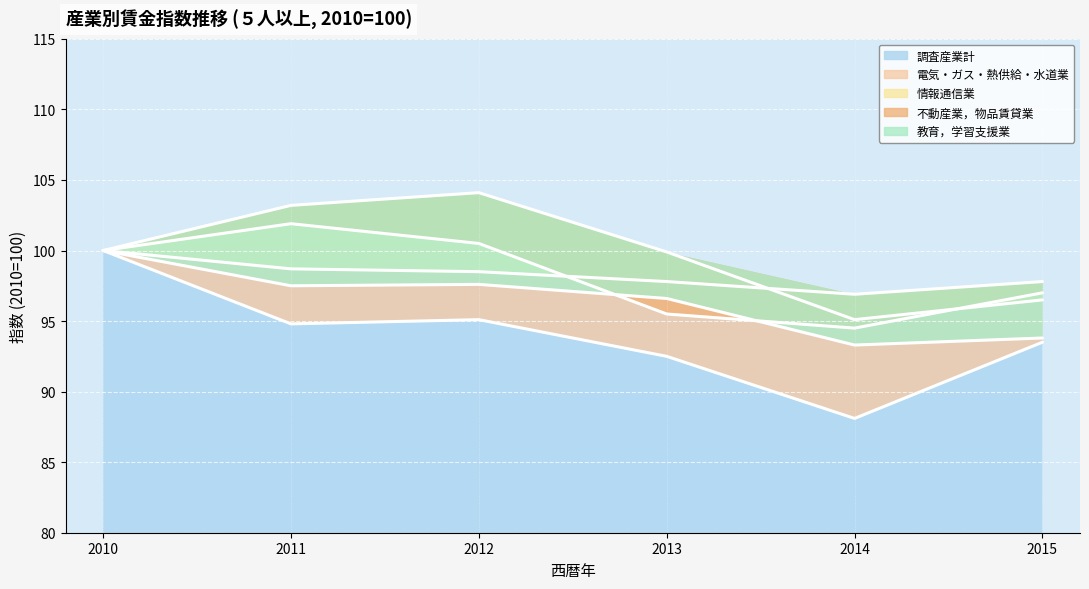

Which category has the highest value across all series?

2012